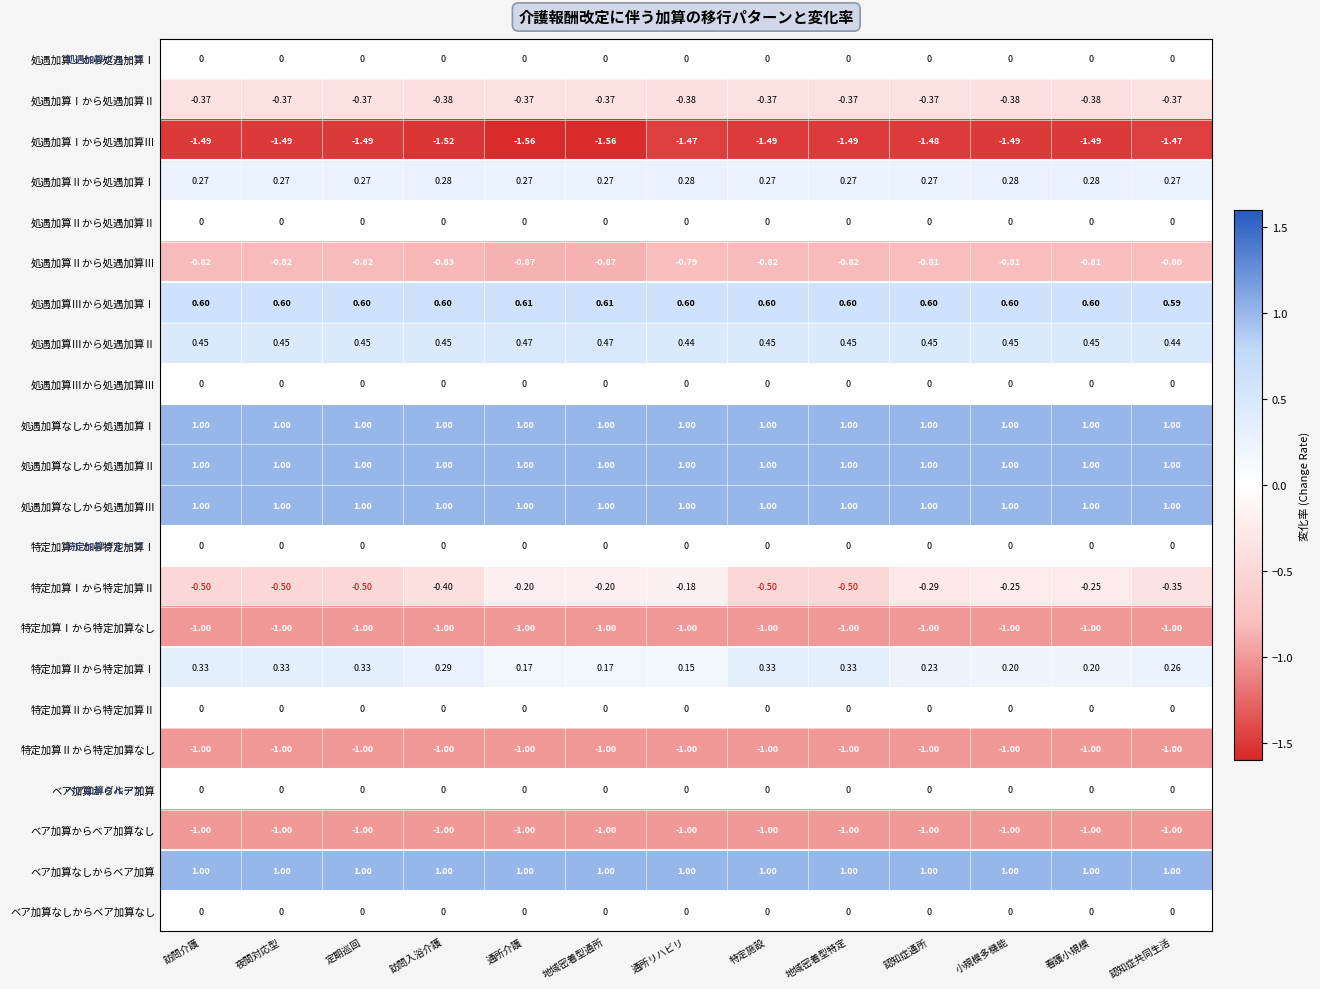

Where is ベア加算からベア加算なし nearest to the value -1?

訪問介護